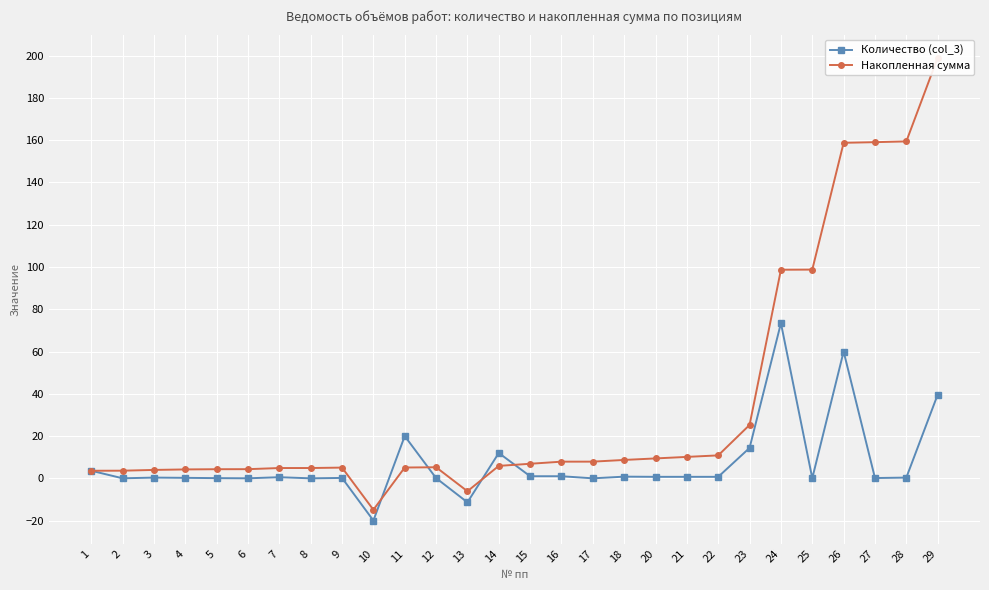

How many lines are shown in the chart?

2